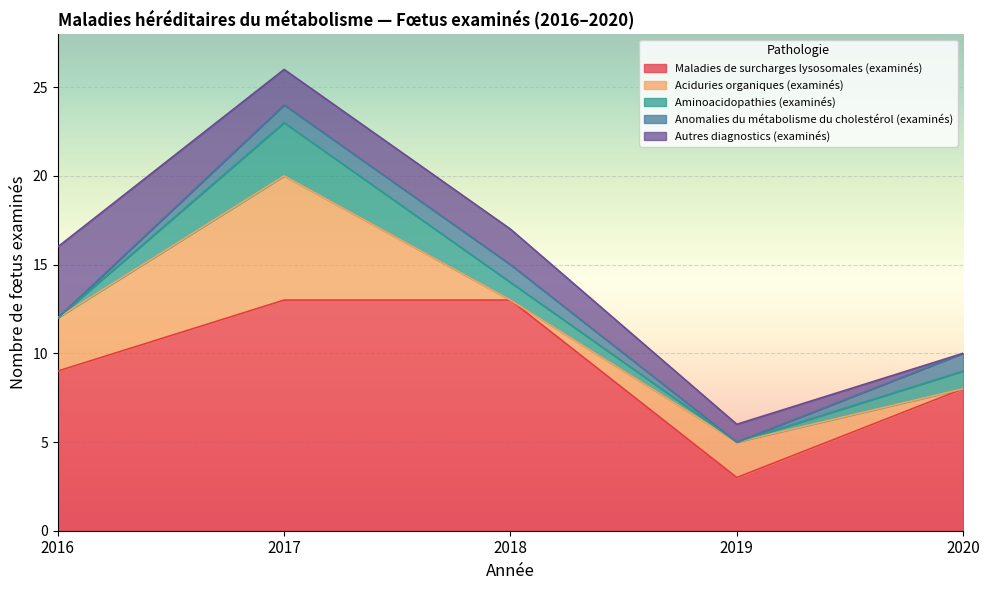

How many interior local valleys does the Anomalies du métabolisme du cholestérol (examinés) series have?

1